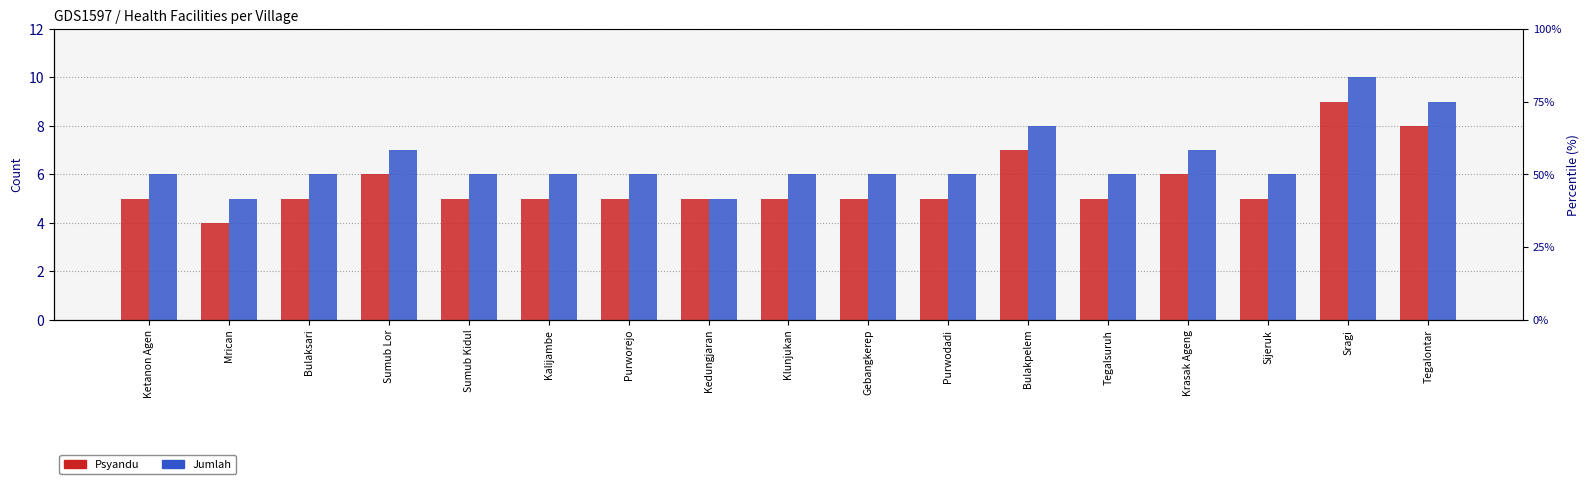

At which category is the sum across all series the highest?

Sragi